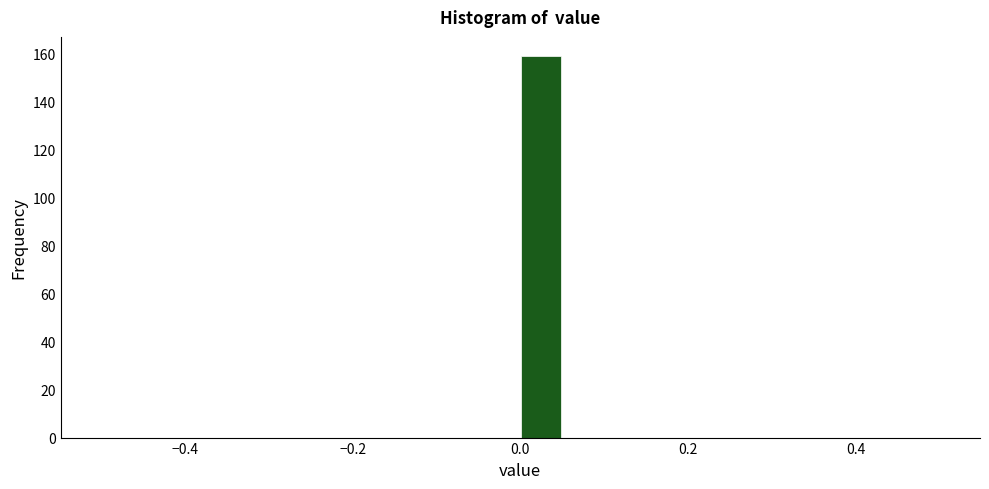

Read against the x-axis, roughly where is the centre of the tallest bar?

0.02